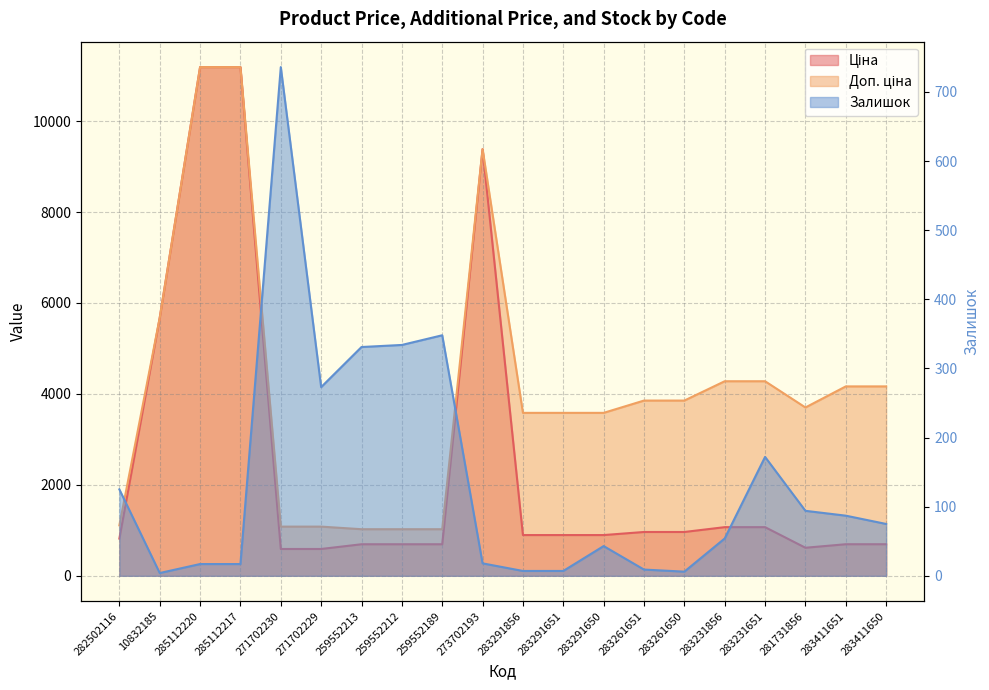

At which label is Доп. ціна closest to 6106?

10832185